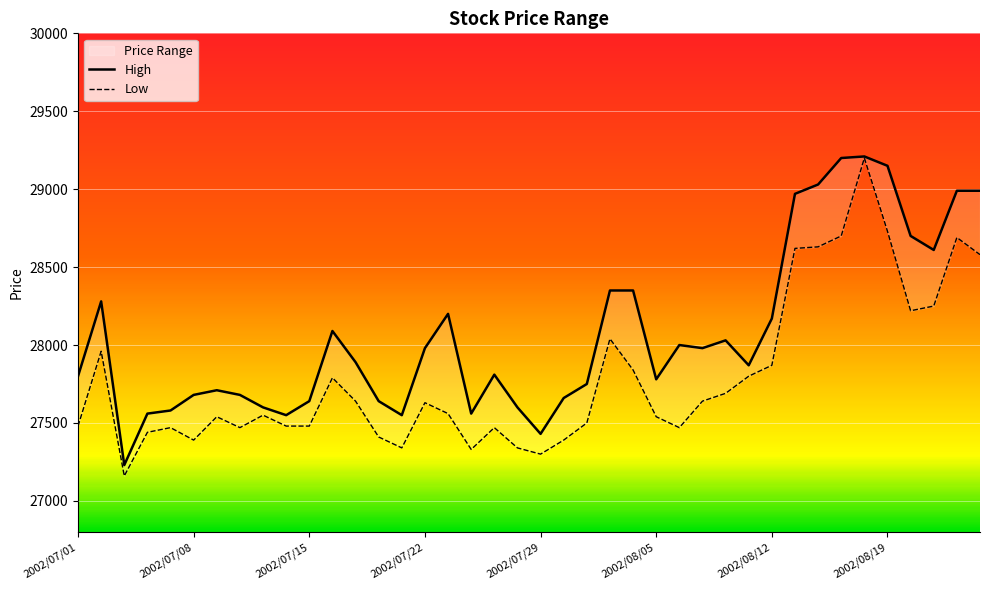

What is the maximum value for High?

29210